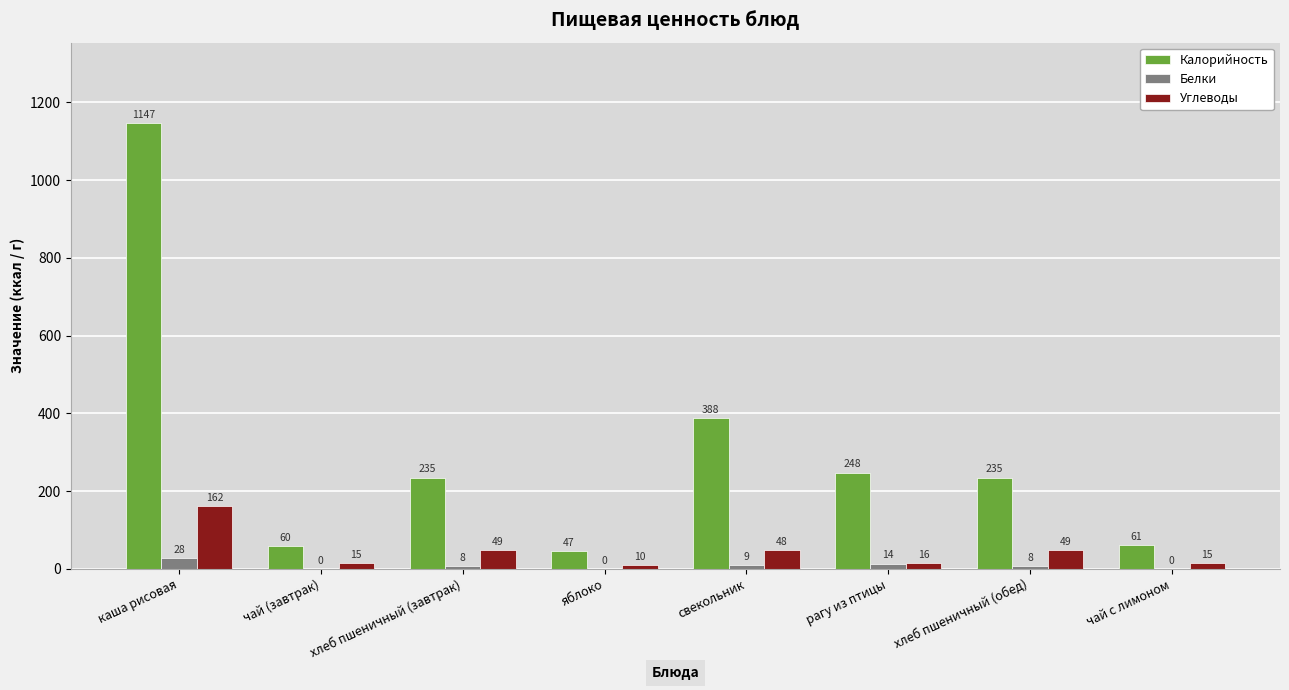

How many groups of bars are there?

8